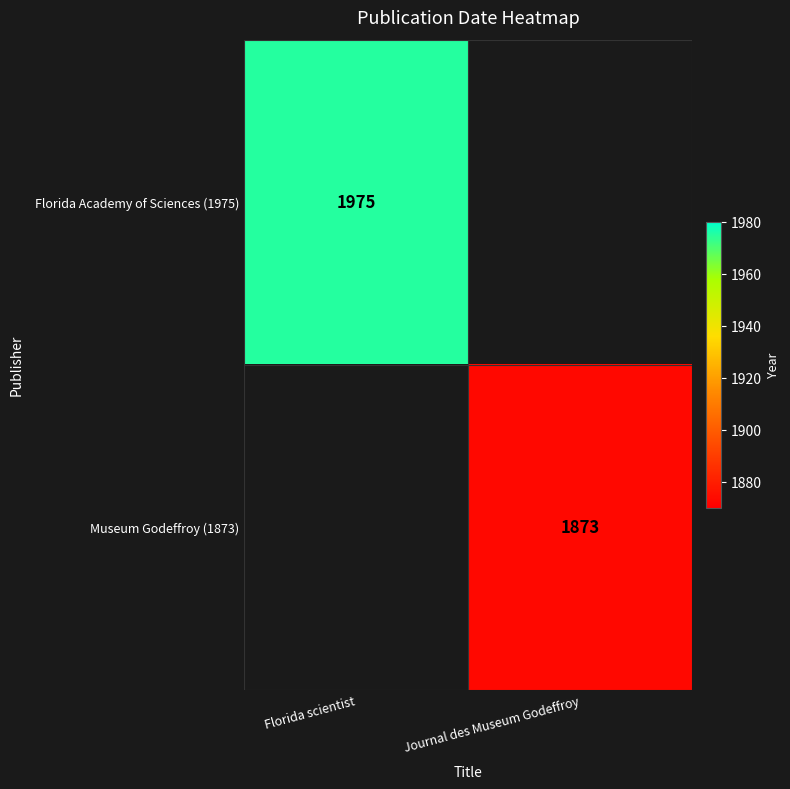

Which has a higher value, Florida scientist or Journal des Museum Godeffroy?

Florida scientist